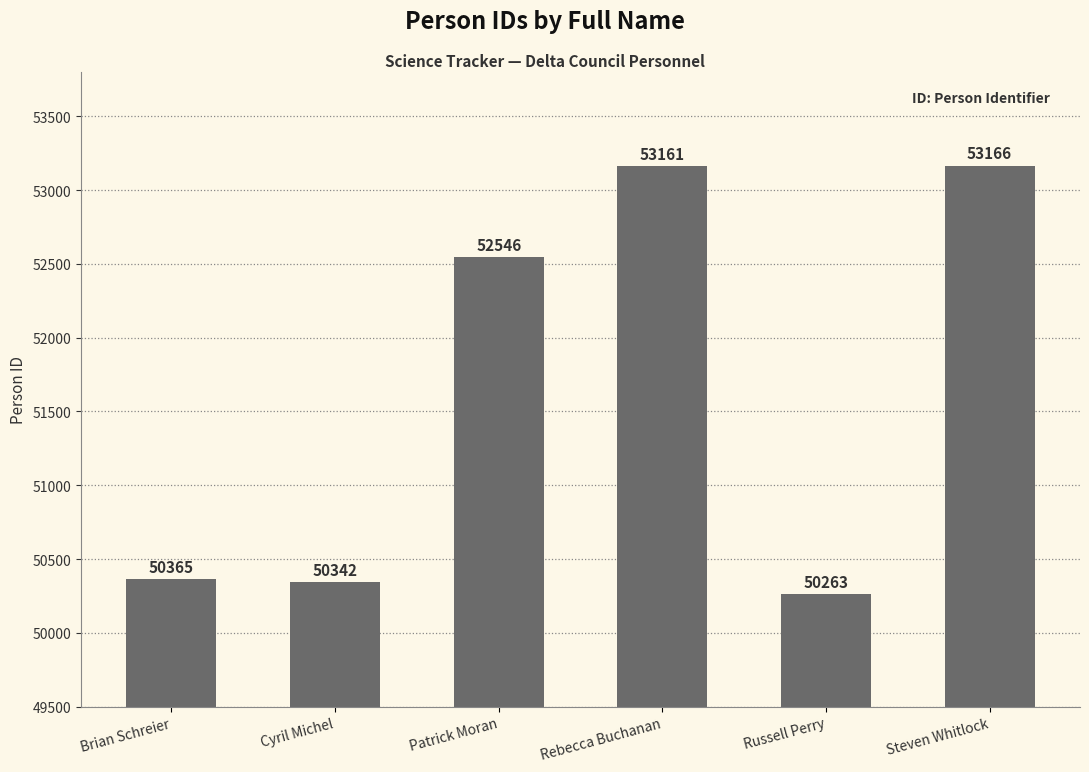

What is the difference between the values at Steven Whitlock and Russell Perry?

2903